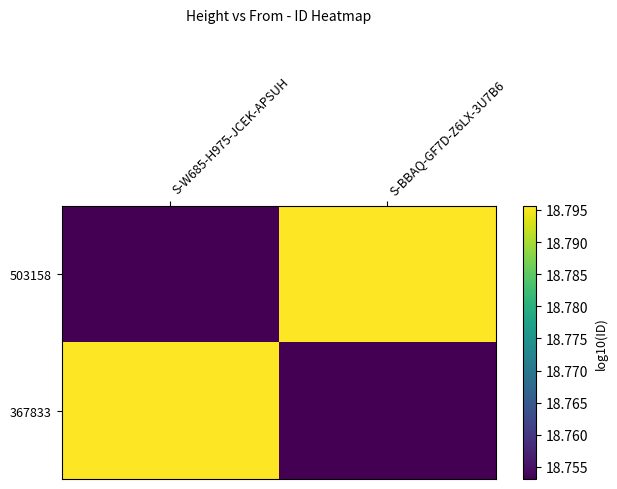

What is the total value across all series at S-BBAQ-GF7D-Z6LX-3U7B6?

37.5